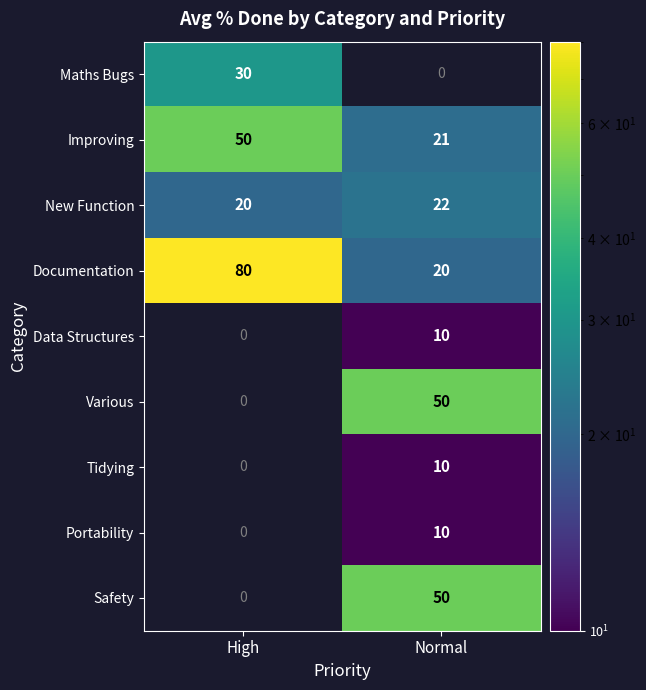

What is the approximate value of Documentation at High?

80